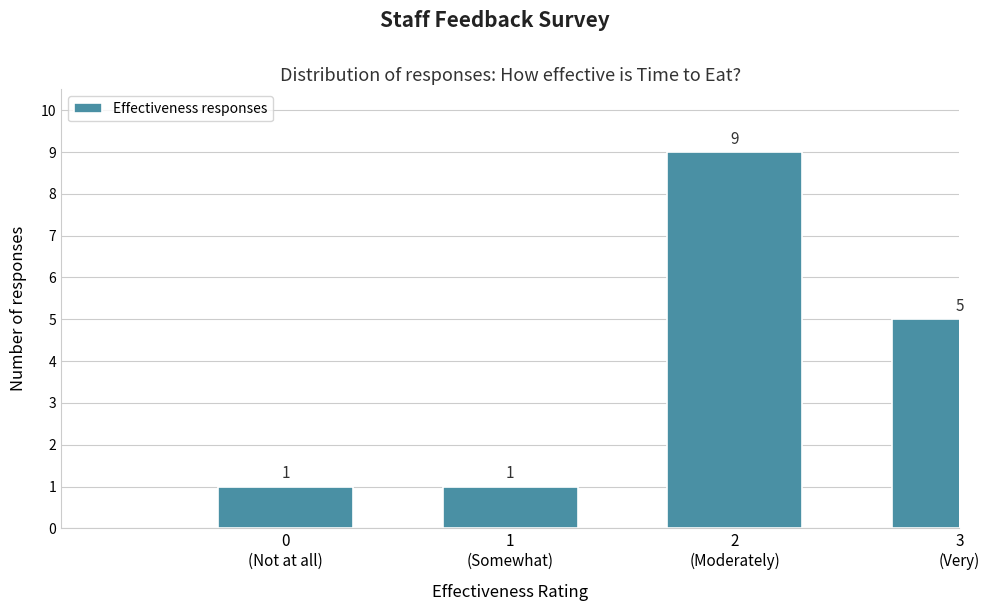

Reading left to right, extract all data points from this chart.

1	1	9	5